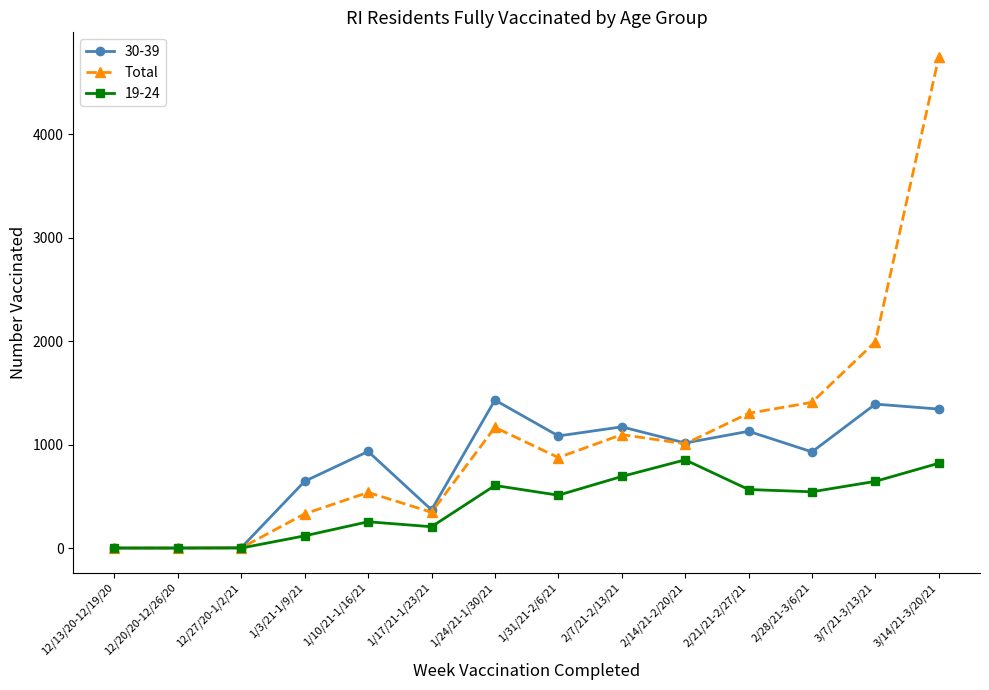

What is the label of the 8th point from the left?

1/31/21-2/6/21